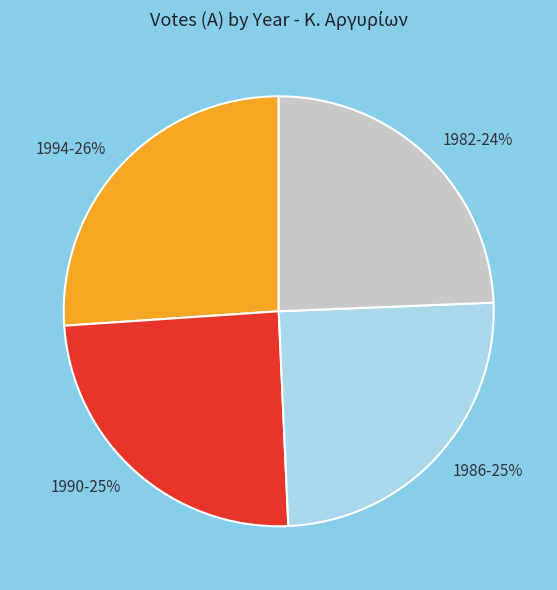

Combined, do 1990 and 1994 account for over 50%?

Yes